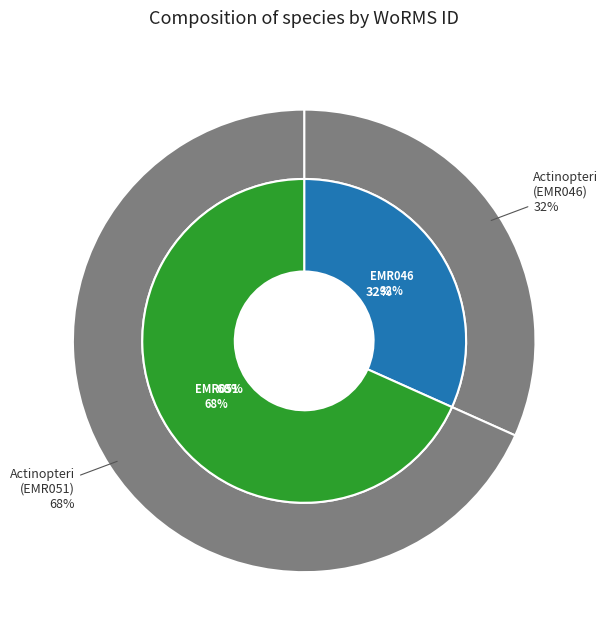

How many segments does this pie chart have?

2